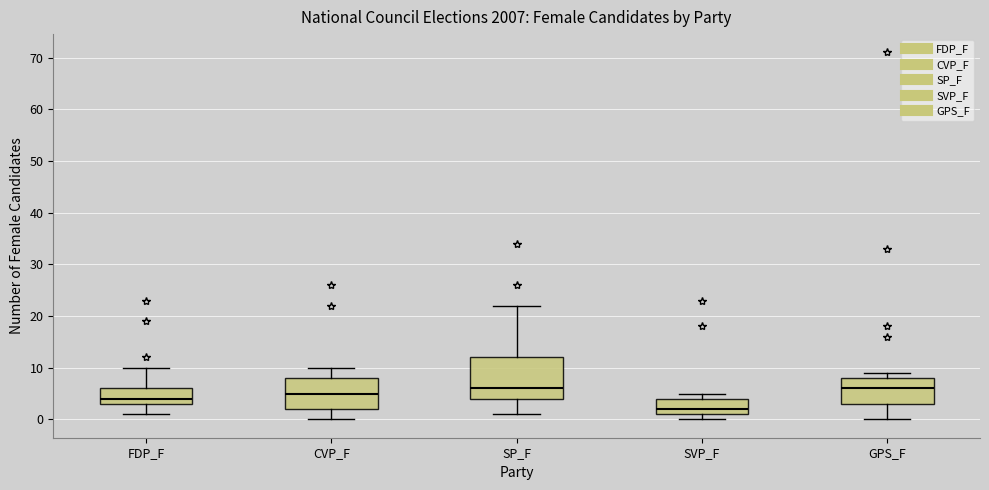

Which box is the tallest, from its lower edge to its upper edge?

SP_F